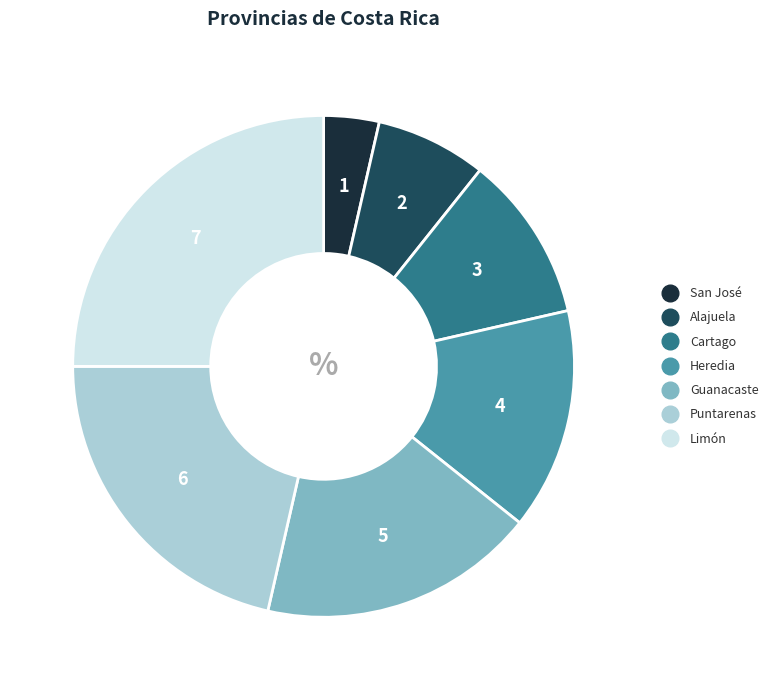

How many slices are in this pie chart?

7